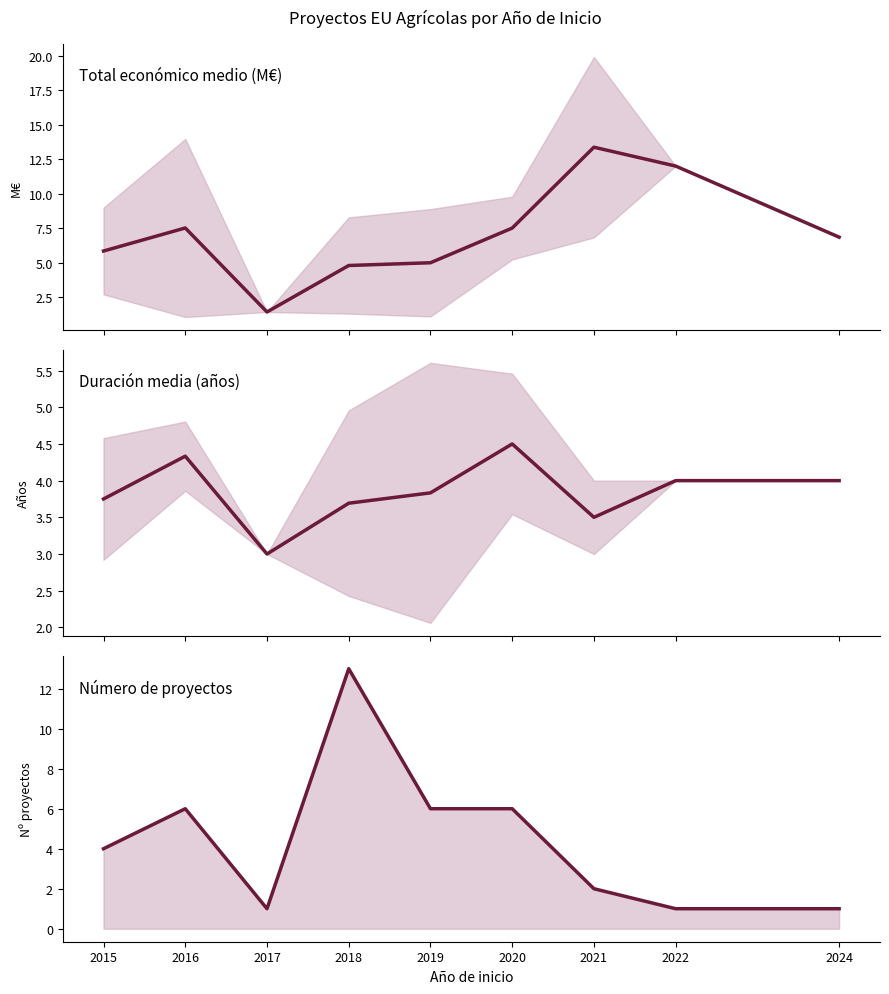

What is the sum of the Duración (años) values at 2018 and 2021?

7.2